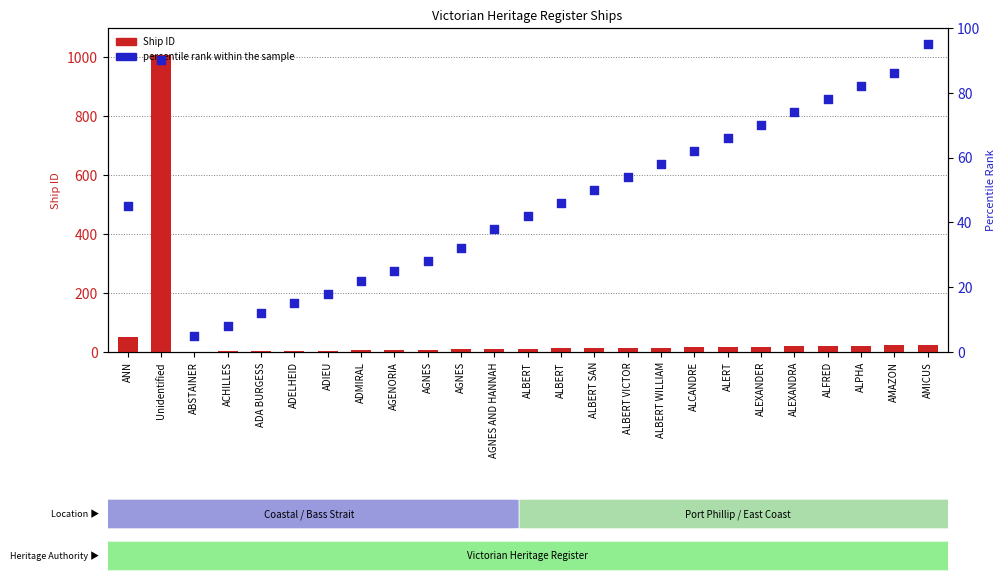

Which series contains the highest Y value?

Ship ID